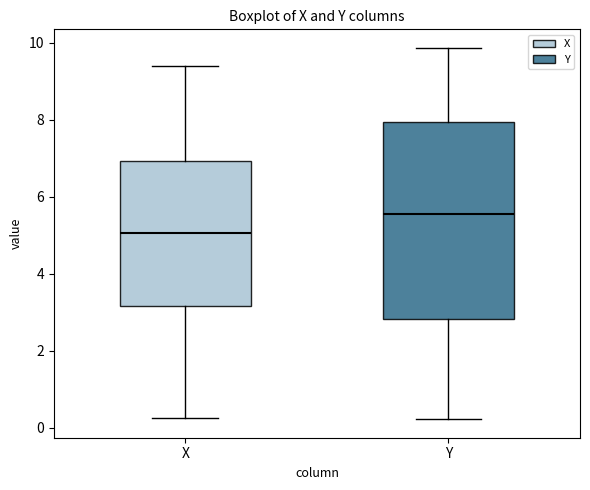

Reading left to right, read every box against the y-axis: the position of its median line, the range the box covers, and the ends of its whiskers. The values are not printed on the chart, so give them approximately, as read against the axis.

X: median 5.0, box 3.2 to 7.0, whiskers 0.2 to 9.4
Y: median 5.6, box 2.8 to 8.0, whiskers 0.2 to 9.8